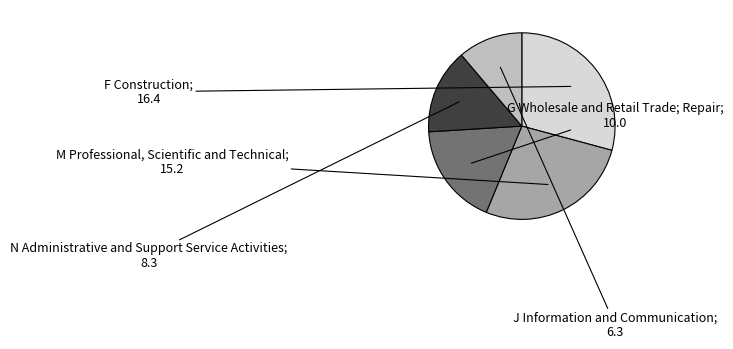

How many segments does this pie chart have?

5